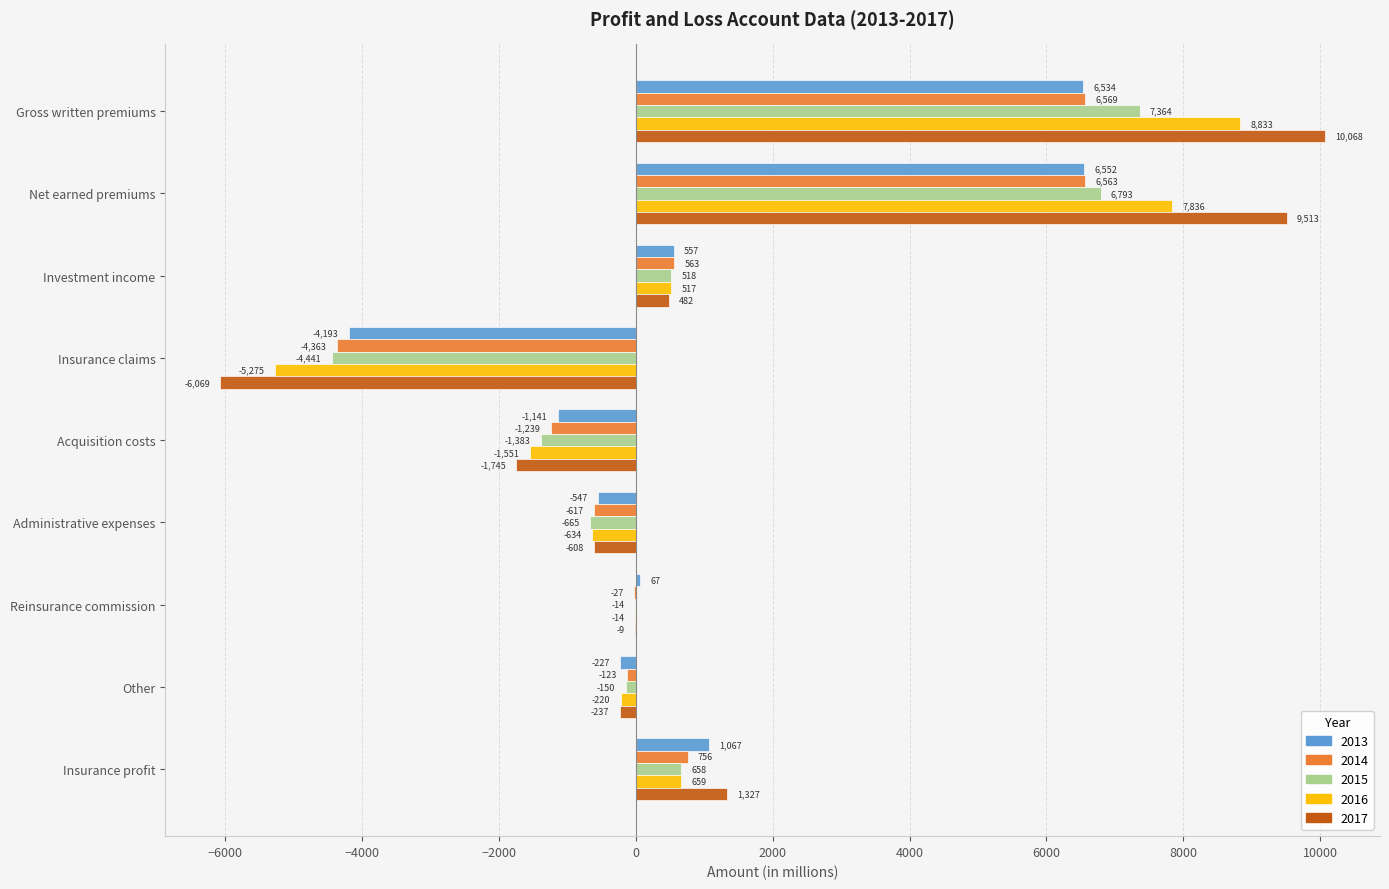

What is the maximum value for 2016?

8833.0